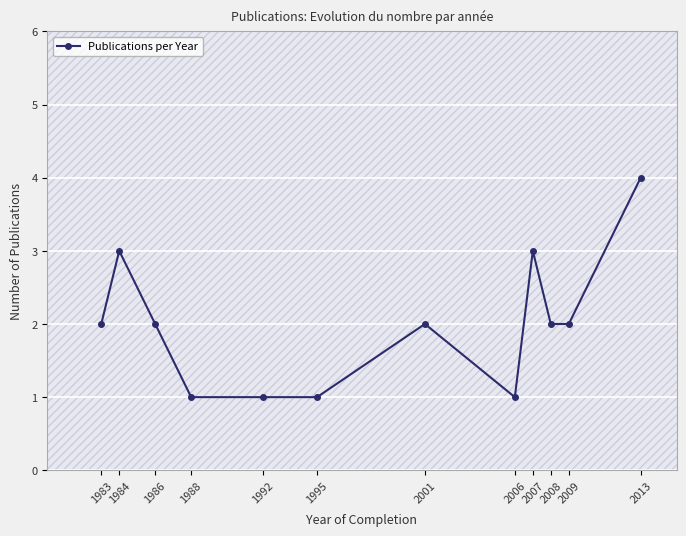

True or false: the data shows 2 at 2009.

True